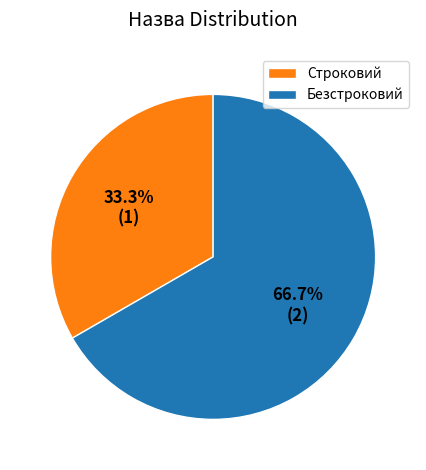

How many segments does this pie chart have?

2